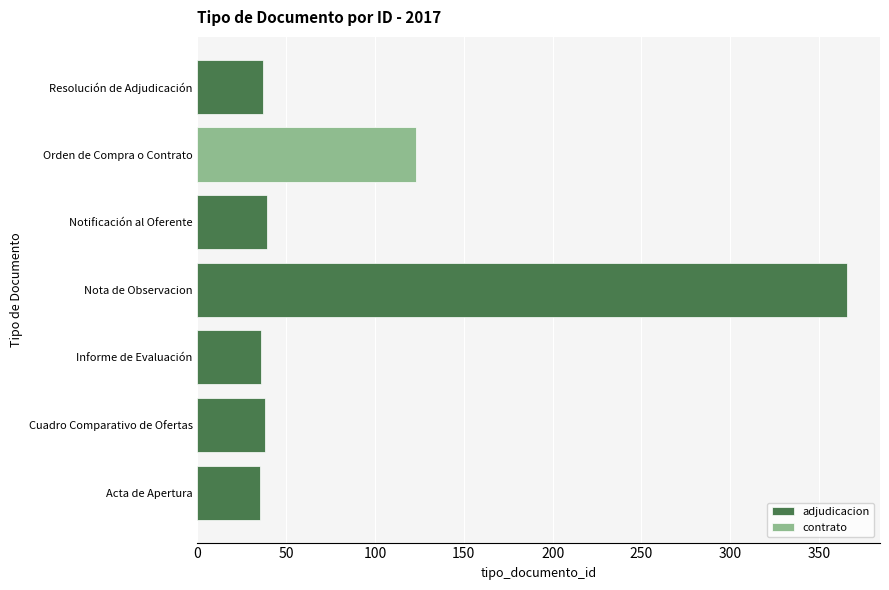

What is the smallest value displayed?

35